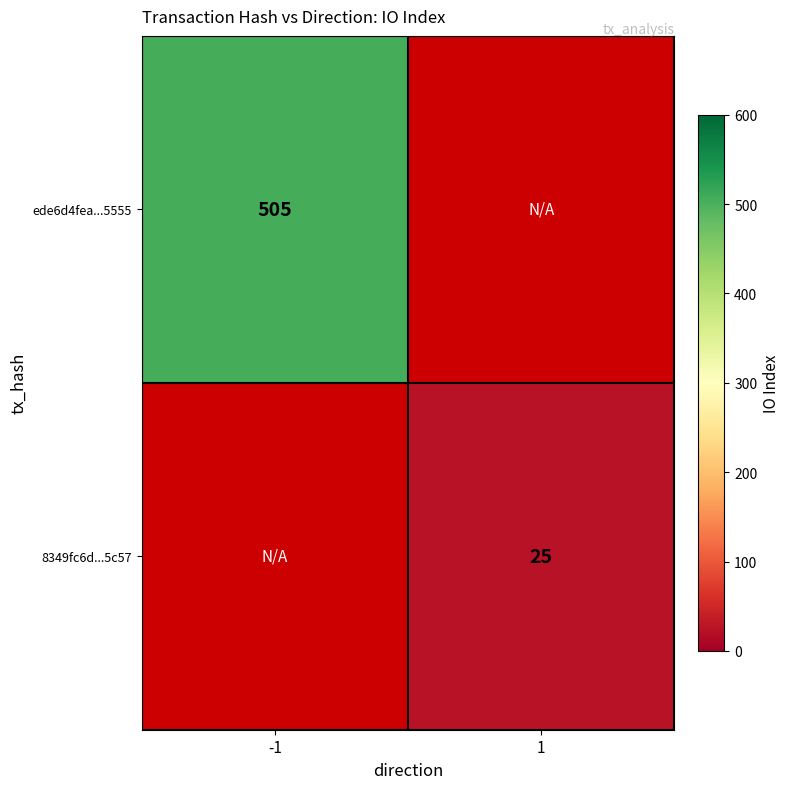

True or false: 8349fc6d...5c57 has a value of 25 at 1.

True